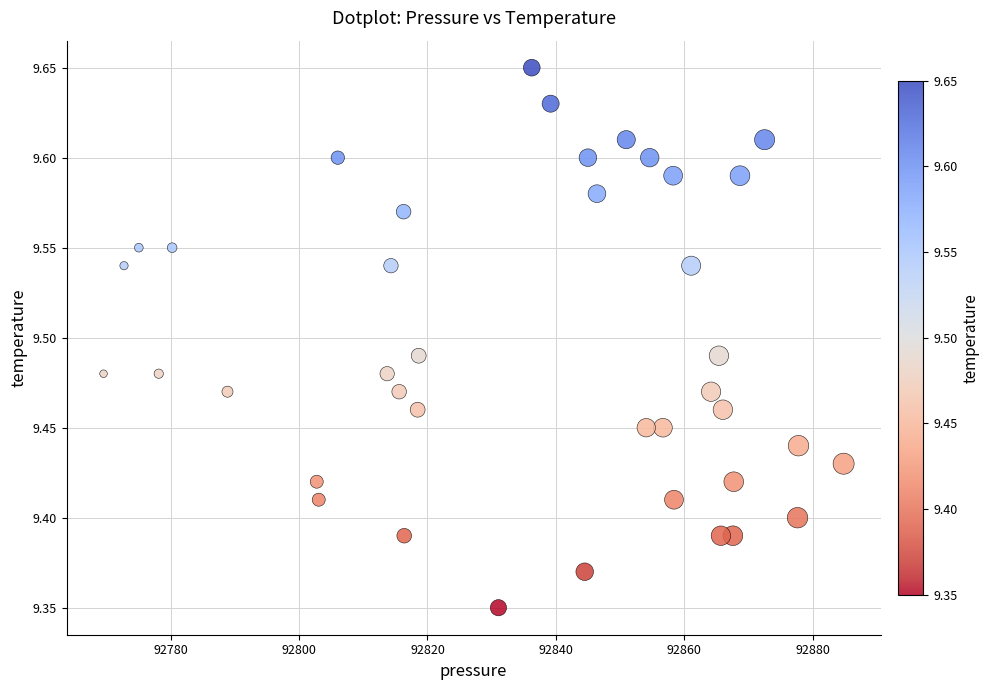

What is the range of X values (max minus min)?

115.3